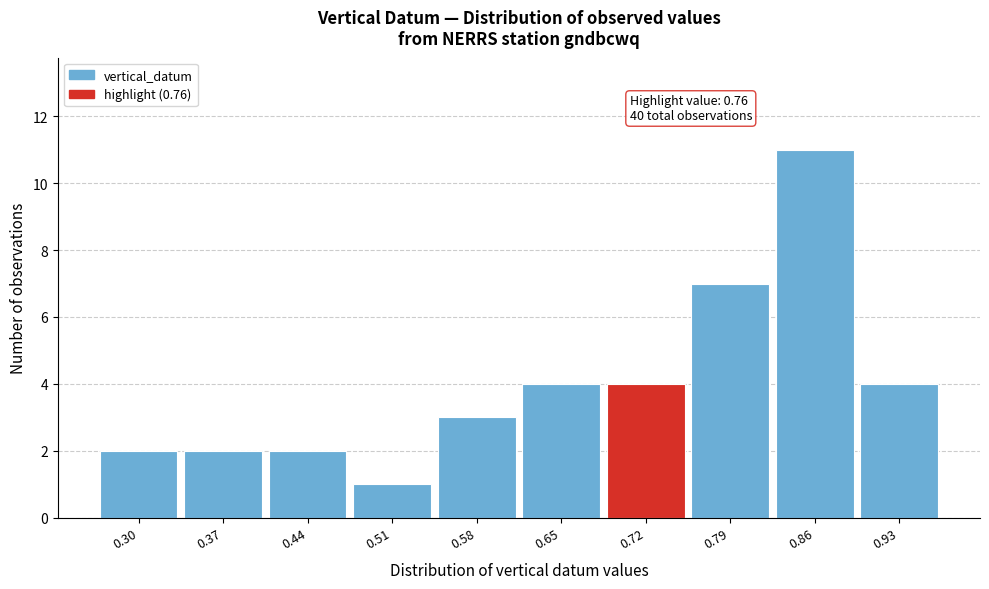

Reading left to right, what are all the values shown in this chart?

0.30=2	0.37=2	0.44=2	0.51=1	0.58=3	0.65=4	0.72=4	0.79=7	0.86=11	0.93=4